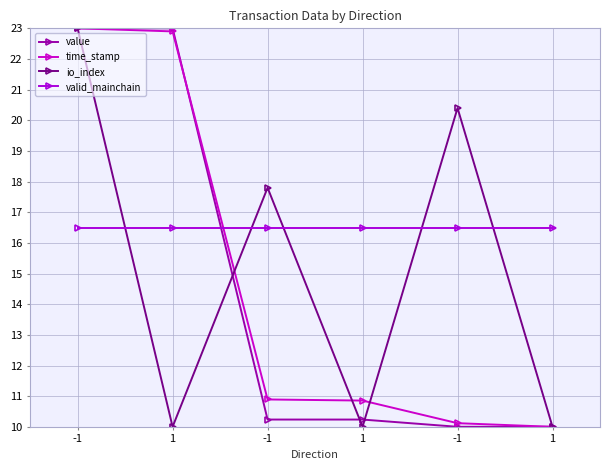

At which category does the chart reach its minimum across all series?

-1